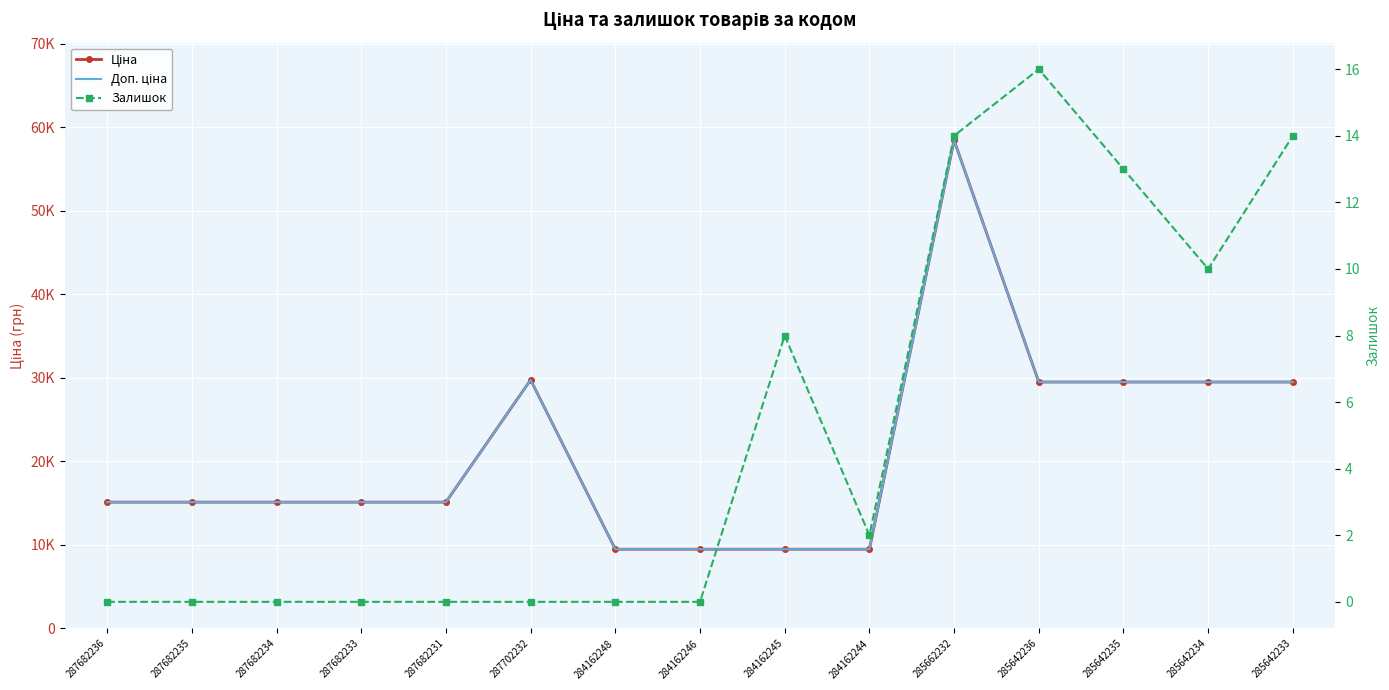

What are all the series names shown in the legend?

Ціна, Доп. ціна, Залишок